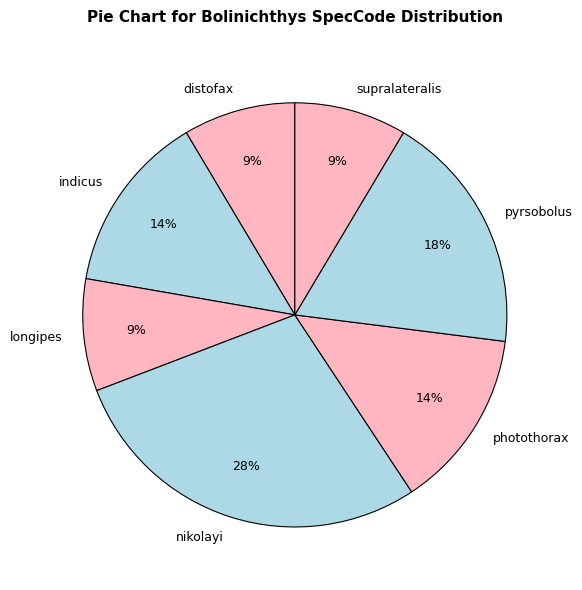

Which slice is the largest?

nikolayi